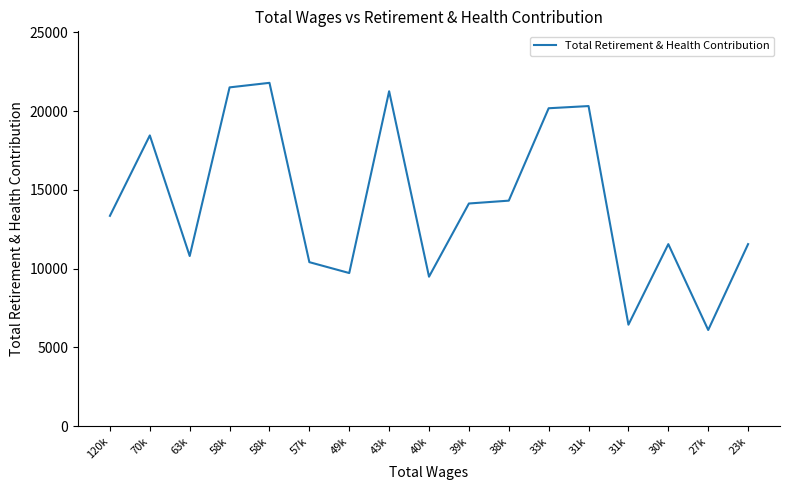

Is this an area chart (filled region under the line)?

No